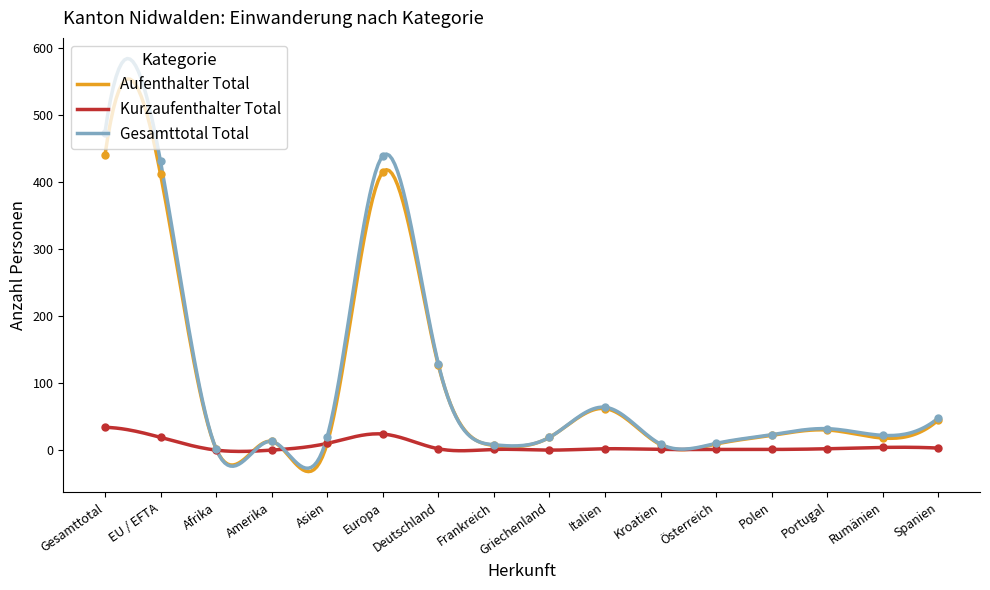

Which series has the largest Y range (max minus min)?

Gesamttotal Total